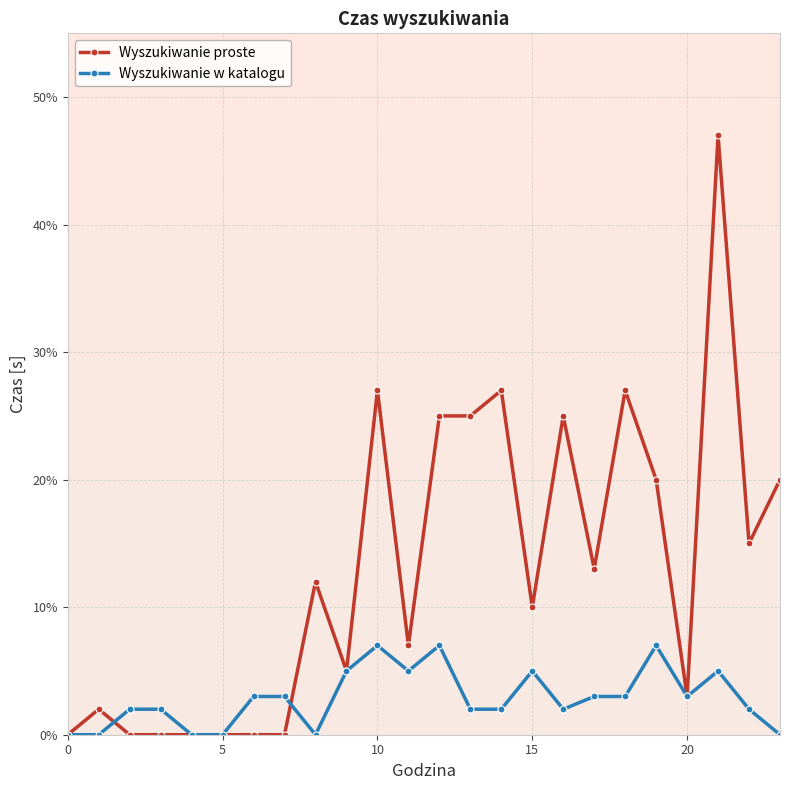

Does the chart have visible grid lines?

Yes